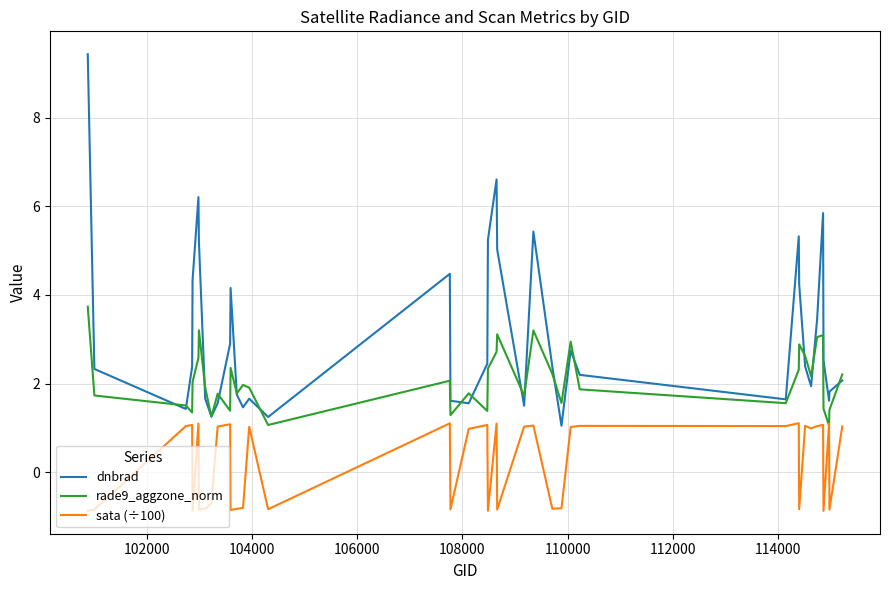

Rank the series by their average value, from highest to lowest.

dnbrad, rade9_aggzone_norm, sata (÷100)